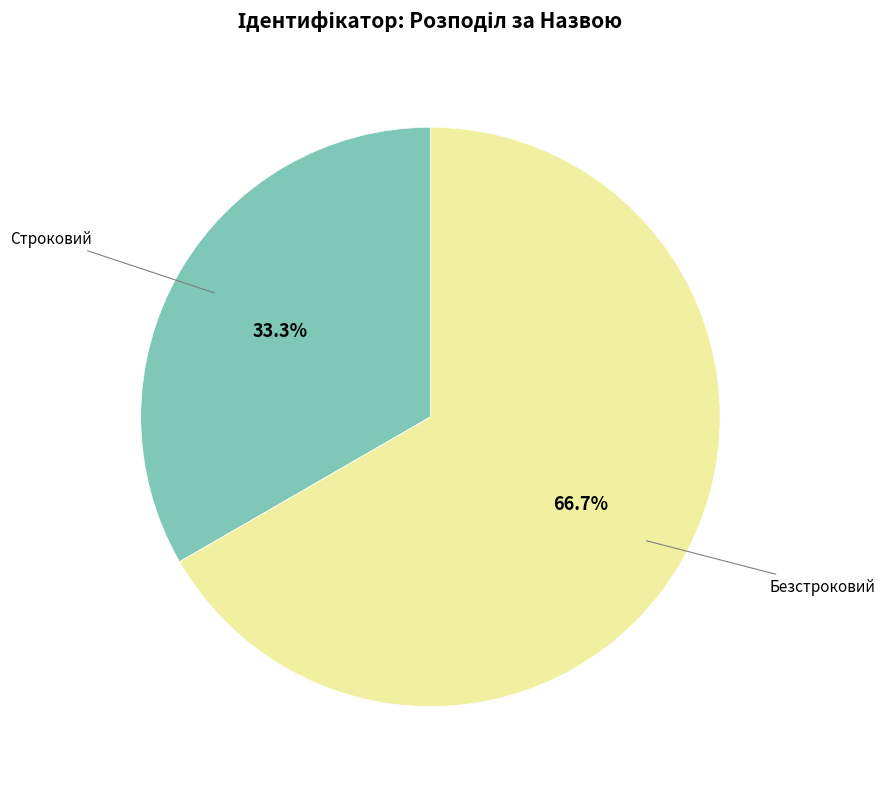

True or false: Безстроковий accounts for 56% of the total.

False